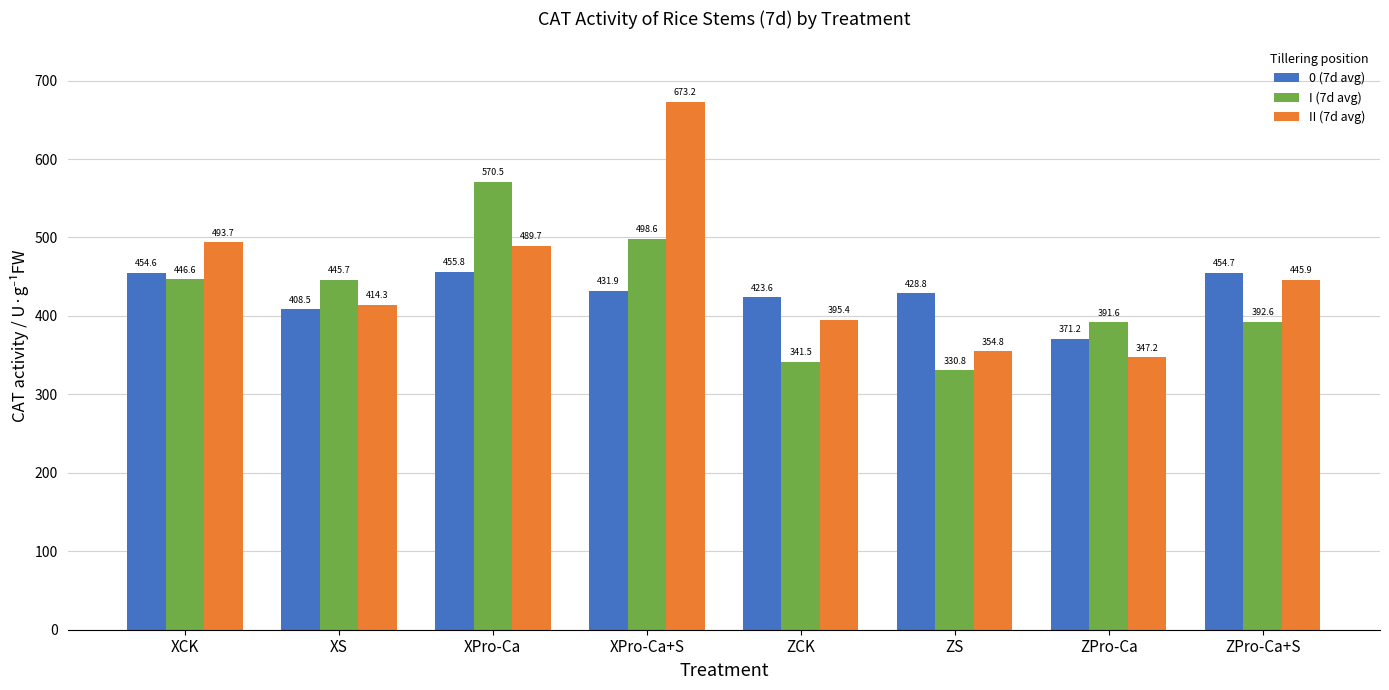

List the labels in order of II (7d avg) value, largest first.

XPro-Ca+S, XCK, XPro-Ca, ZPro-Ca+S, XS, ZCK, ZS, ZPro-Ca